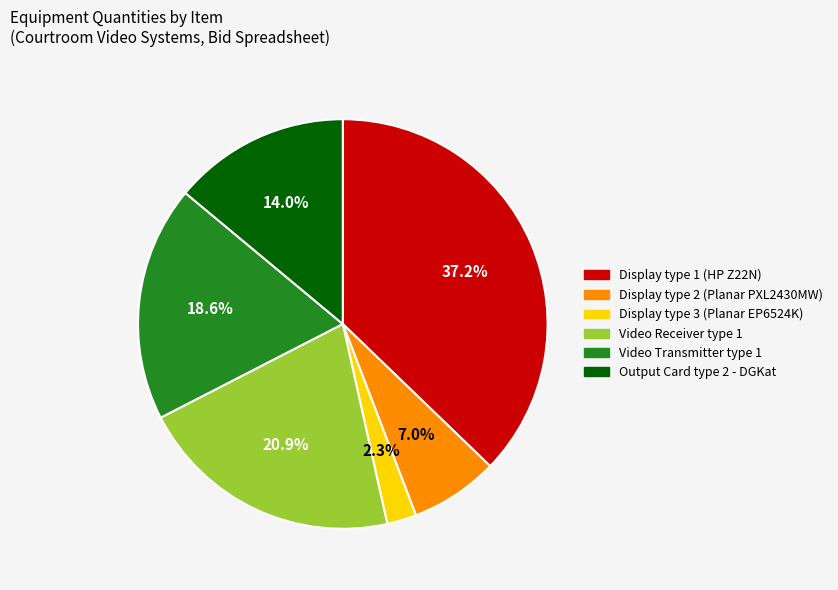

Does Output Card type 2 - DGKat represent more than half of the total?

No